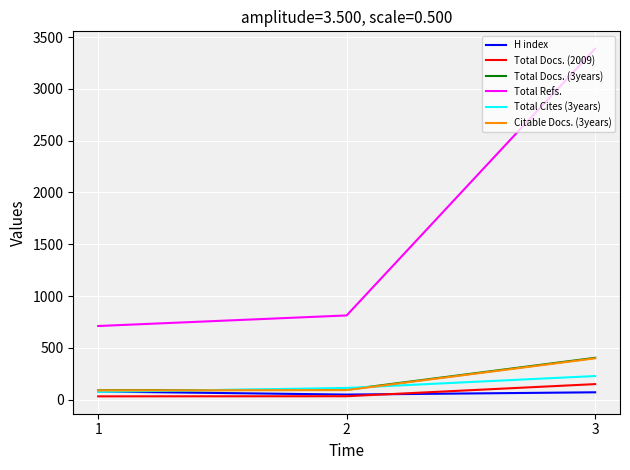

Reading left to right, transcribe all the data shown in this chart.

H index: 3=71	2=49	1=79
Total Docs. (2009): 3=150	2=33	1=32
Total Docs. (3years): 3=404	2=96	1=90
Total Refs.: 3=3388	2=813	1=711
Total Cites (3years): 3=228	2=113	1=75
Citable Docs. (3years): 3=399	2=92	1=89